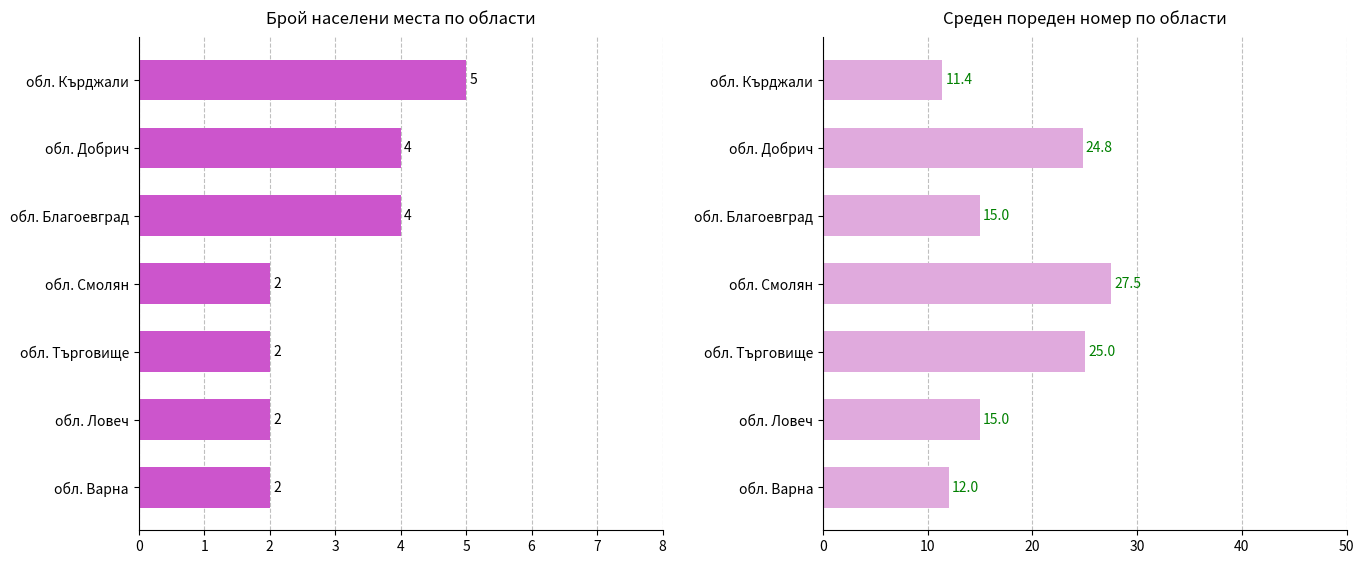

The Среден пореден номер series shows 4.2 at обл. Ловеч. True or false?

False